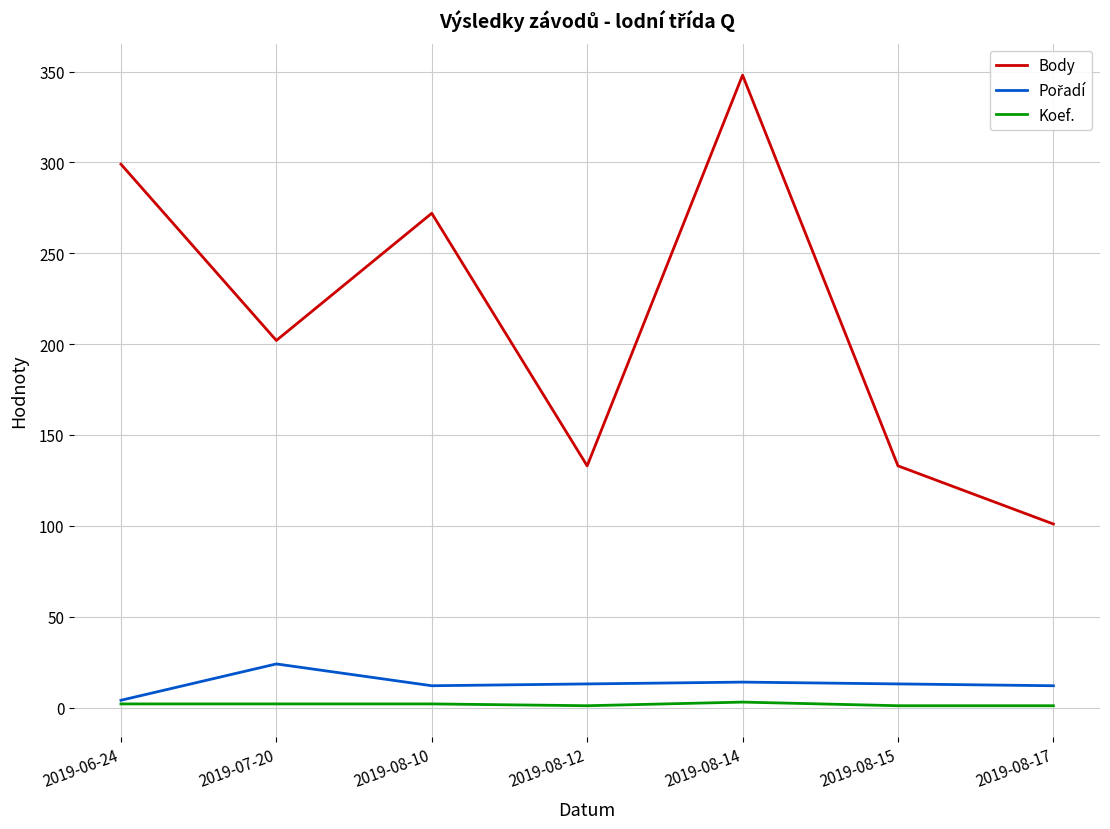

The Body series shows 129 at 2019-06-24. True or false?

False